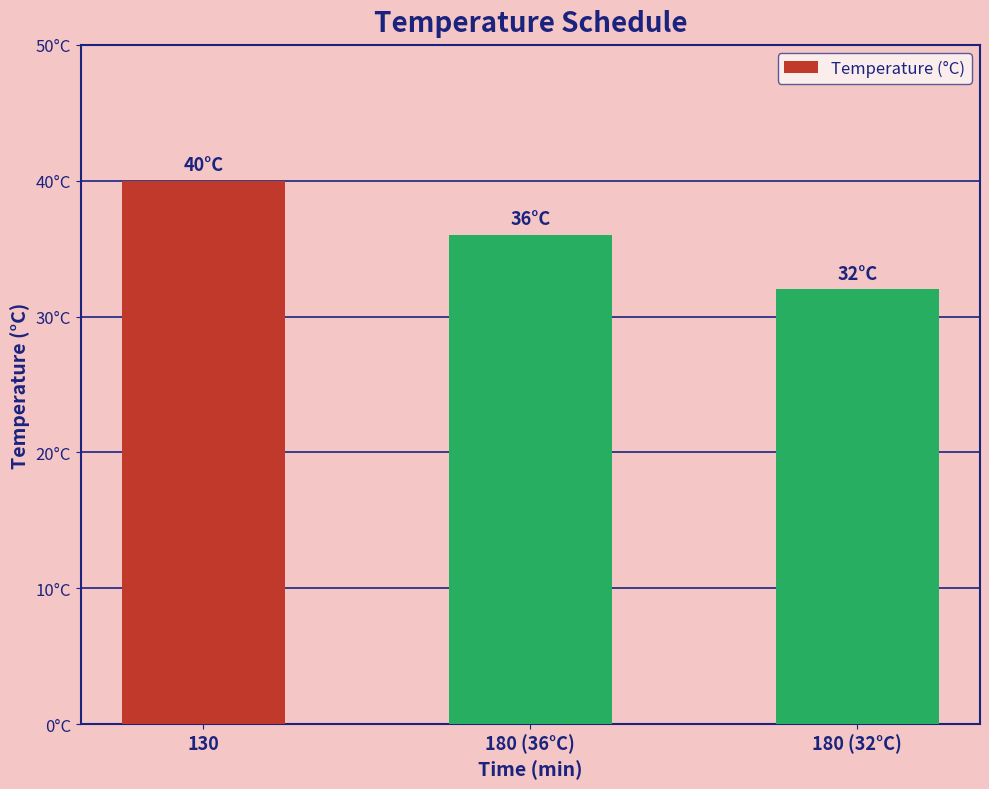

Are the bars horizontal?

No